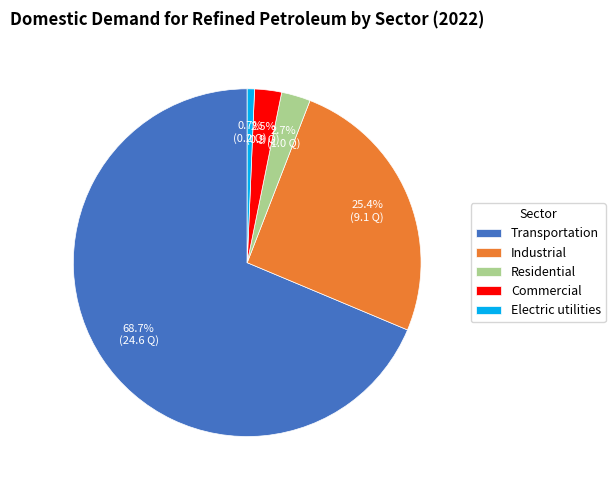

To the nearest percent, what portion does Industrial represent?

25%